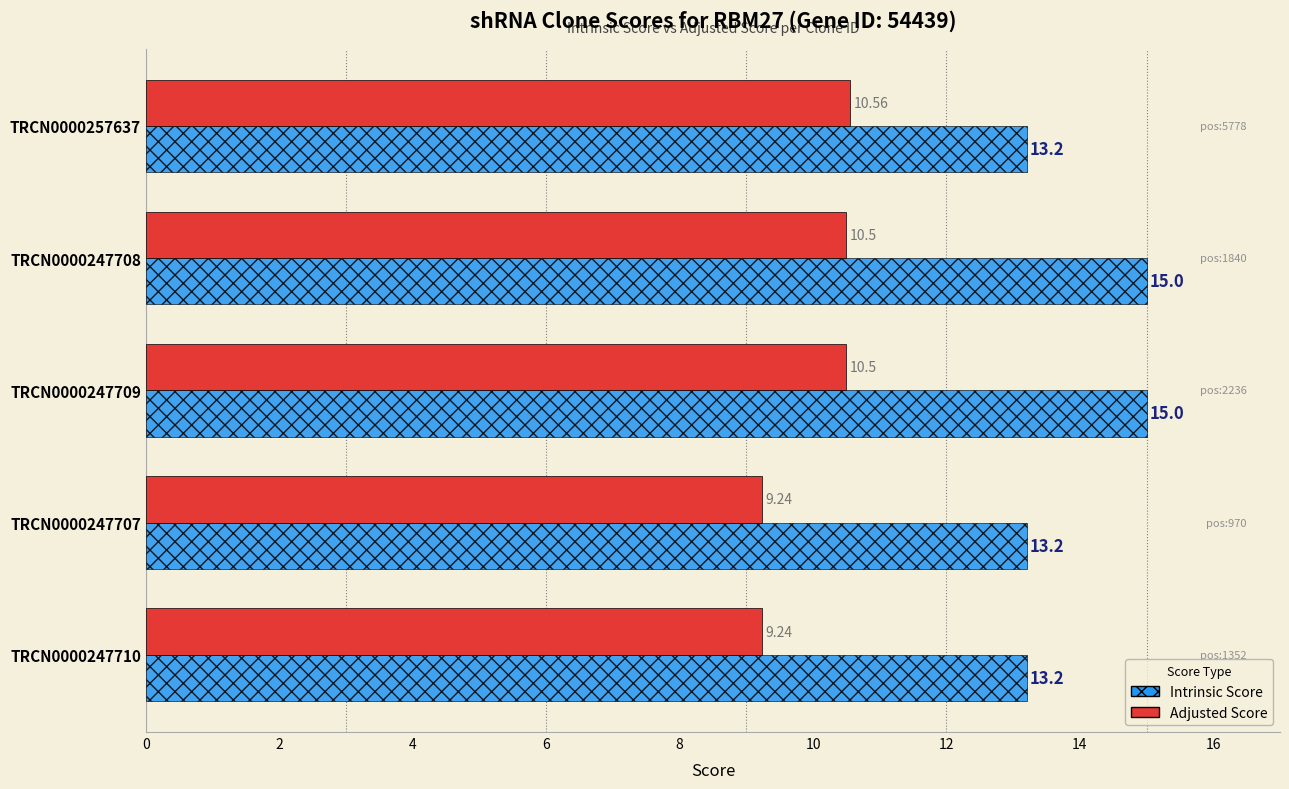

At how many categories does at least one series exceed 9?

5